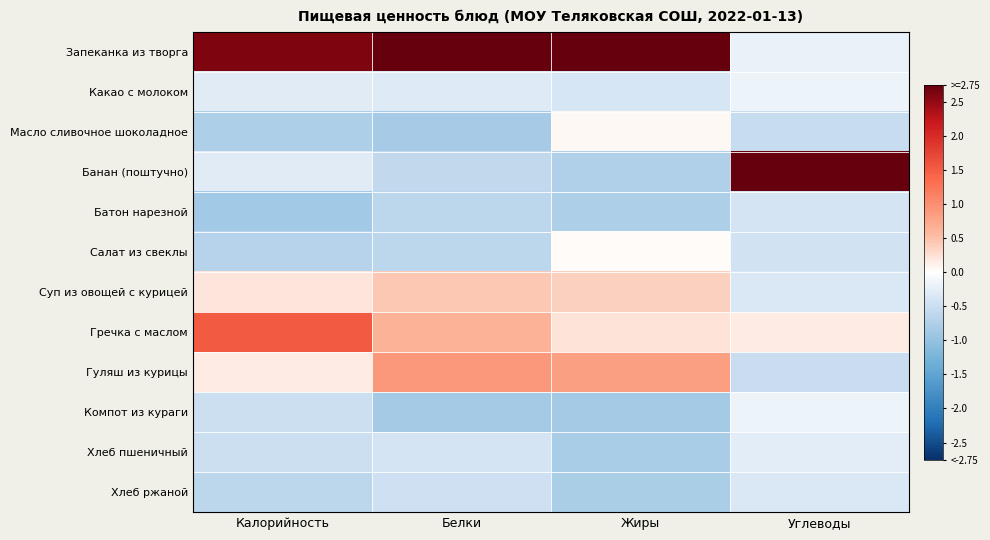

Which series has the largest total across all categories?

Запеканка из творга